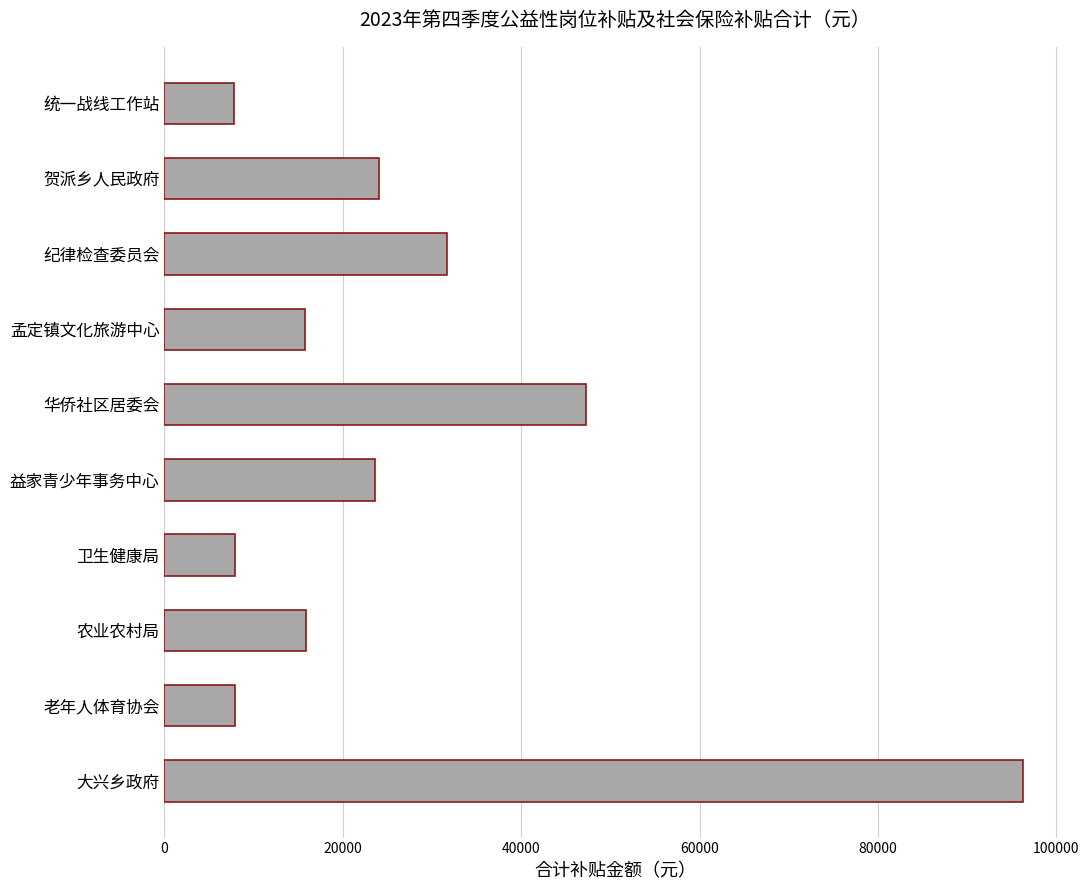

The value at 纪律检查委员会 is 45838.8. True or false?

False